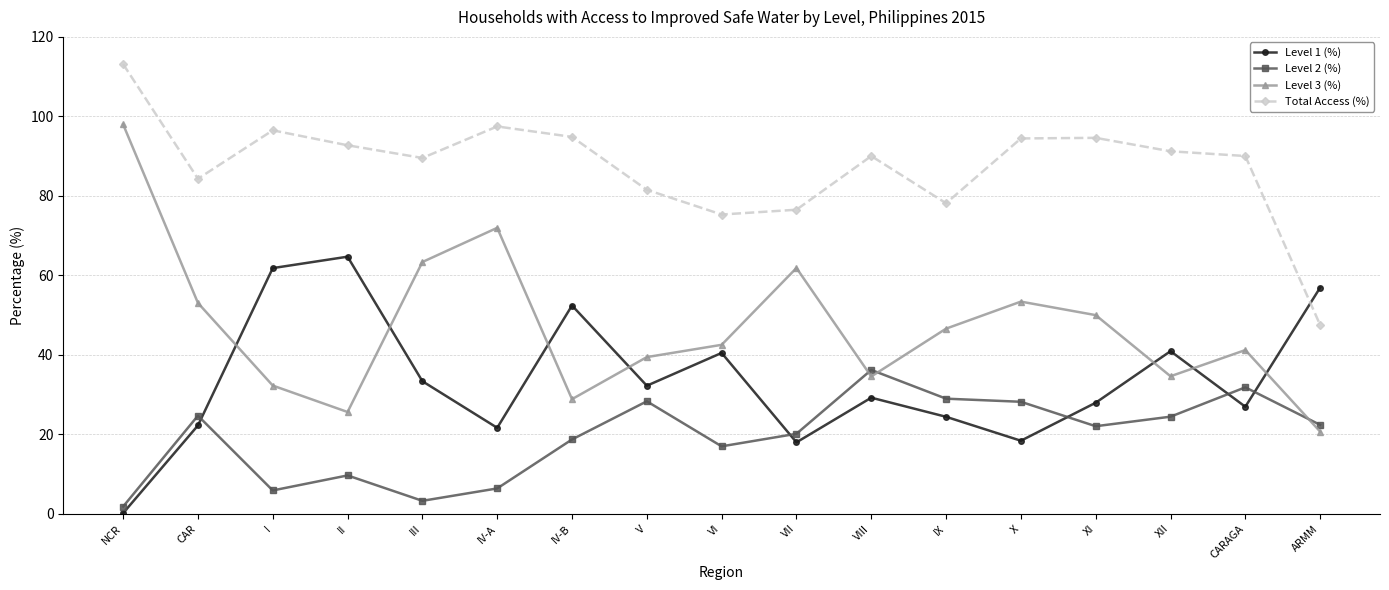

What is the difference between the second highest and second lowest values in the Level 1 (%) series?

43.8